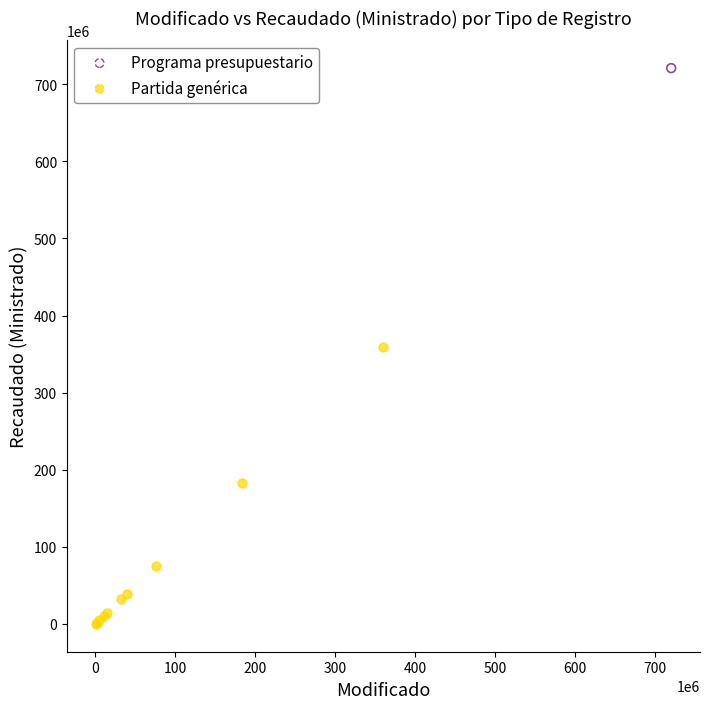

What are all the series names shown in the legend?

Programa presupuestario, Partida genérica